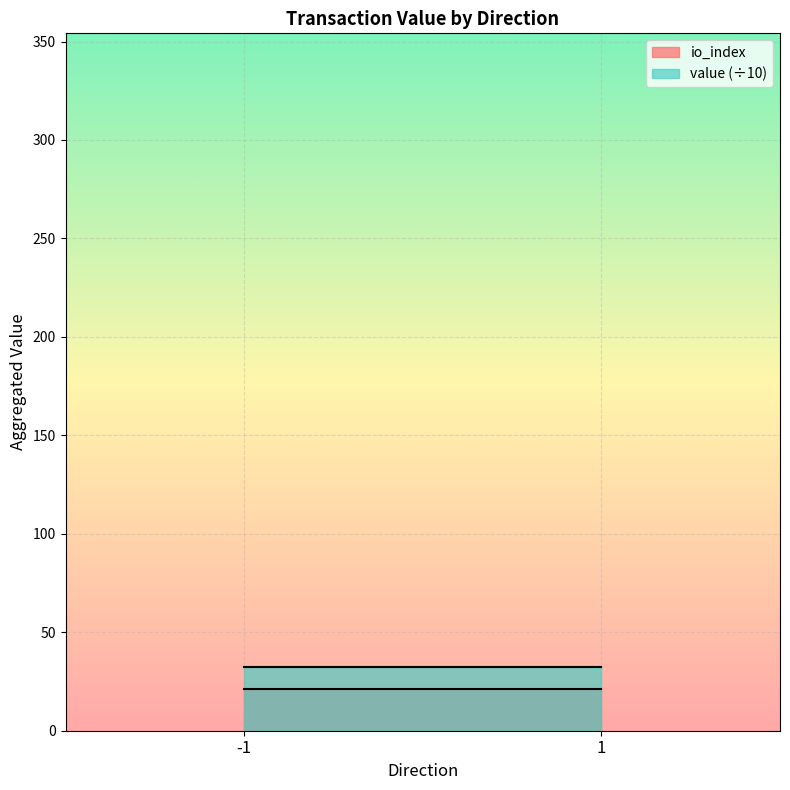

Is the value of io_index at 1 greater than the value of value at -1?

No